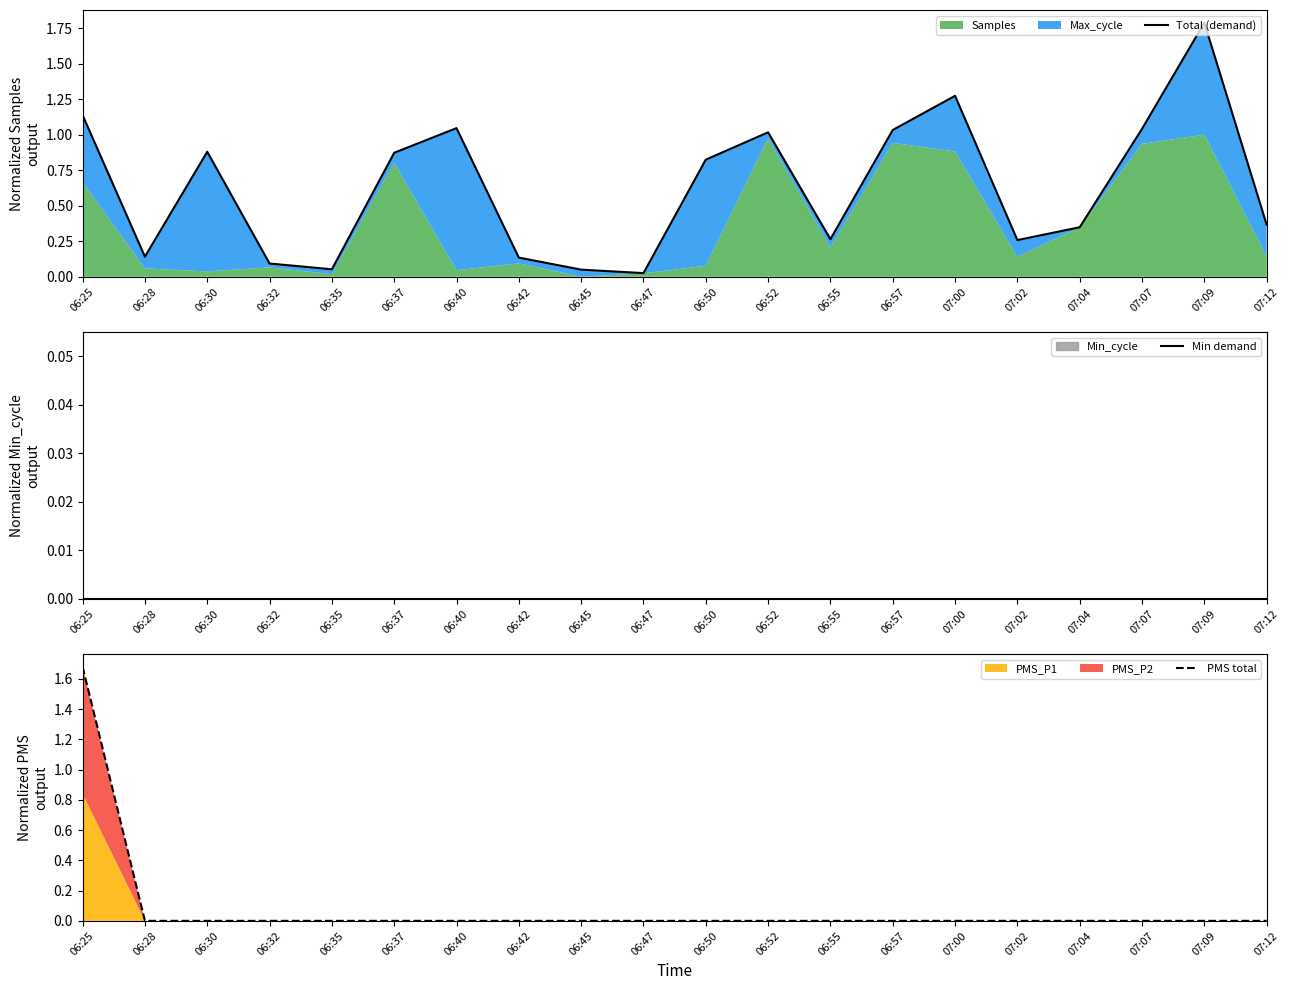

True or false: PMS total and Min demand cross at least once.

False